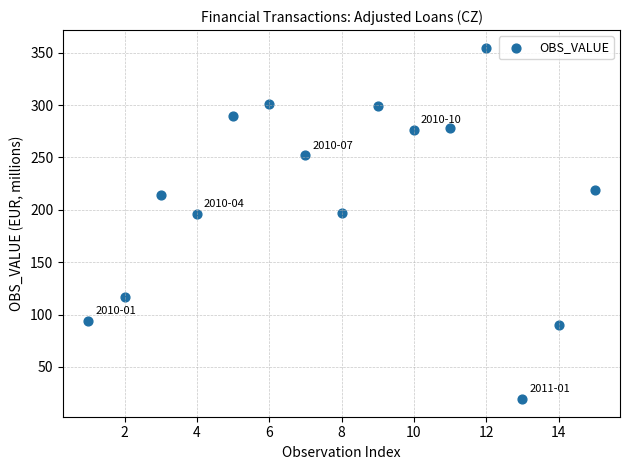

What is the range of Y values (max minus min)?

335.5